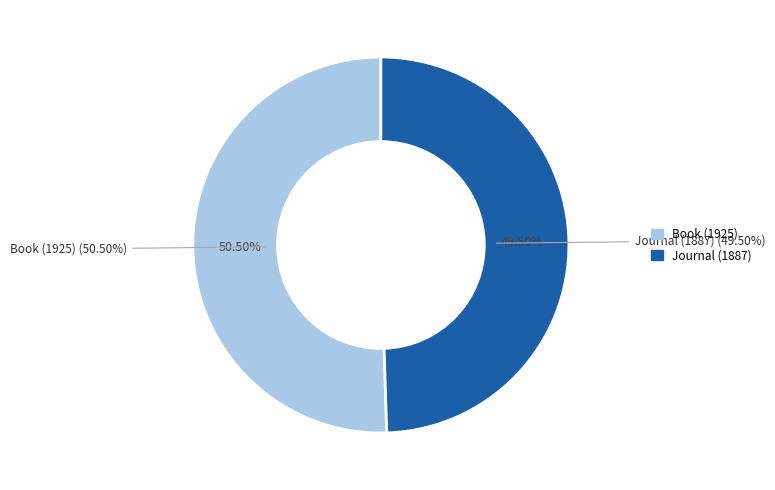

Is Book (1925) the majority of the pie?

Yes